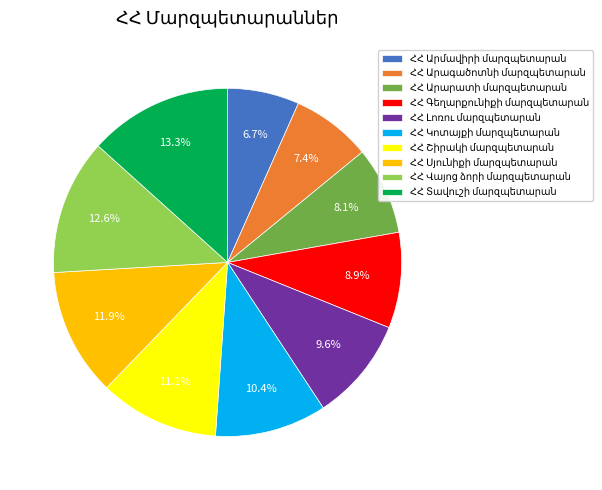

How many segments does this pie chart have?

10